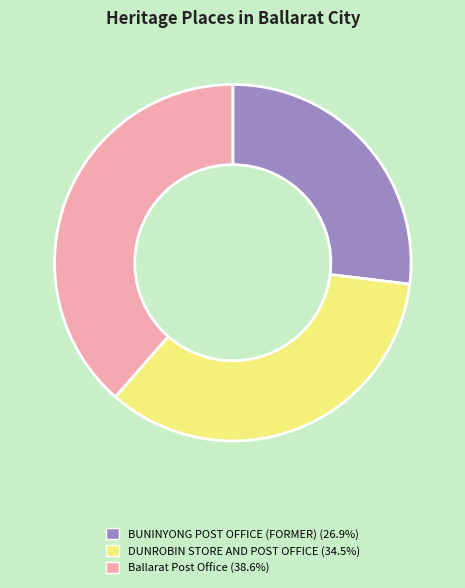

Is there a majority slice in this chart?

No